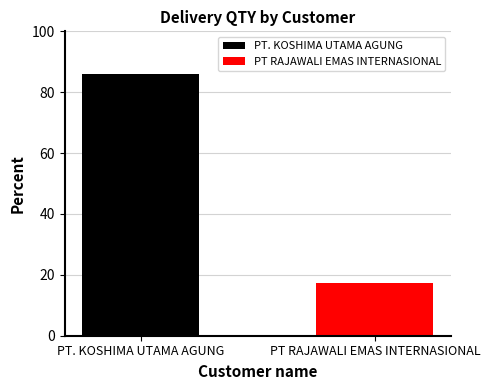

Rank the series by their average value, from lowest to highest.

PT RAJAWALI EMAS INTERNASIONAL, PT. KOSHIMA UTAMA AGUNG